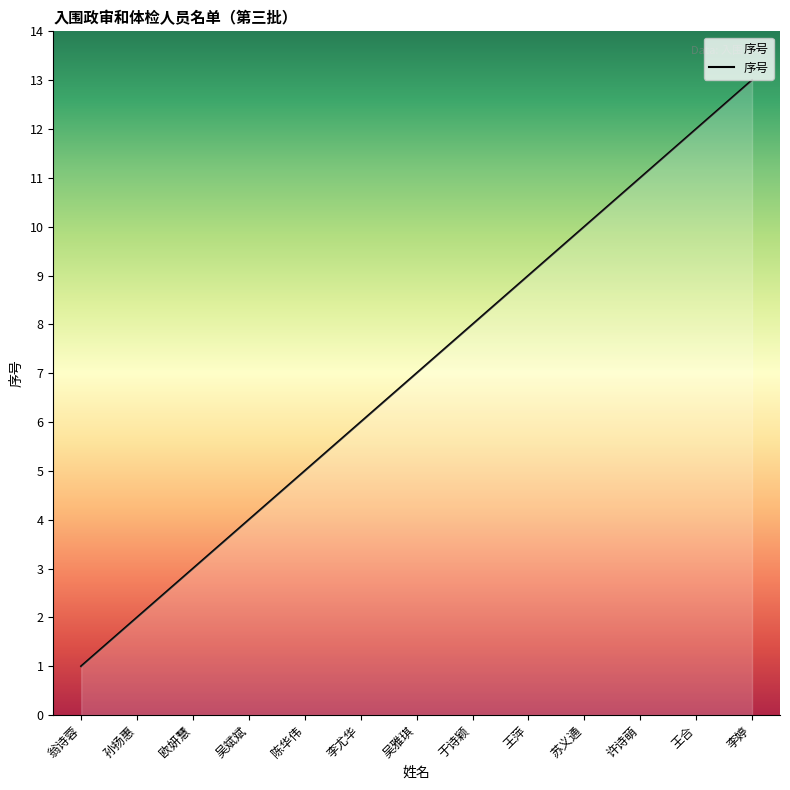

True or false: there are more than 1 points higher than both neighbors.

False